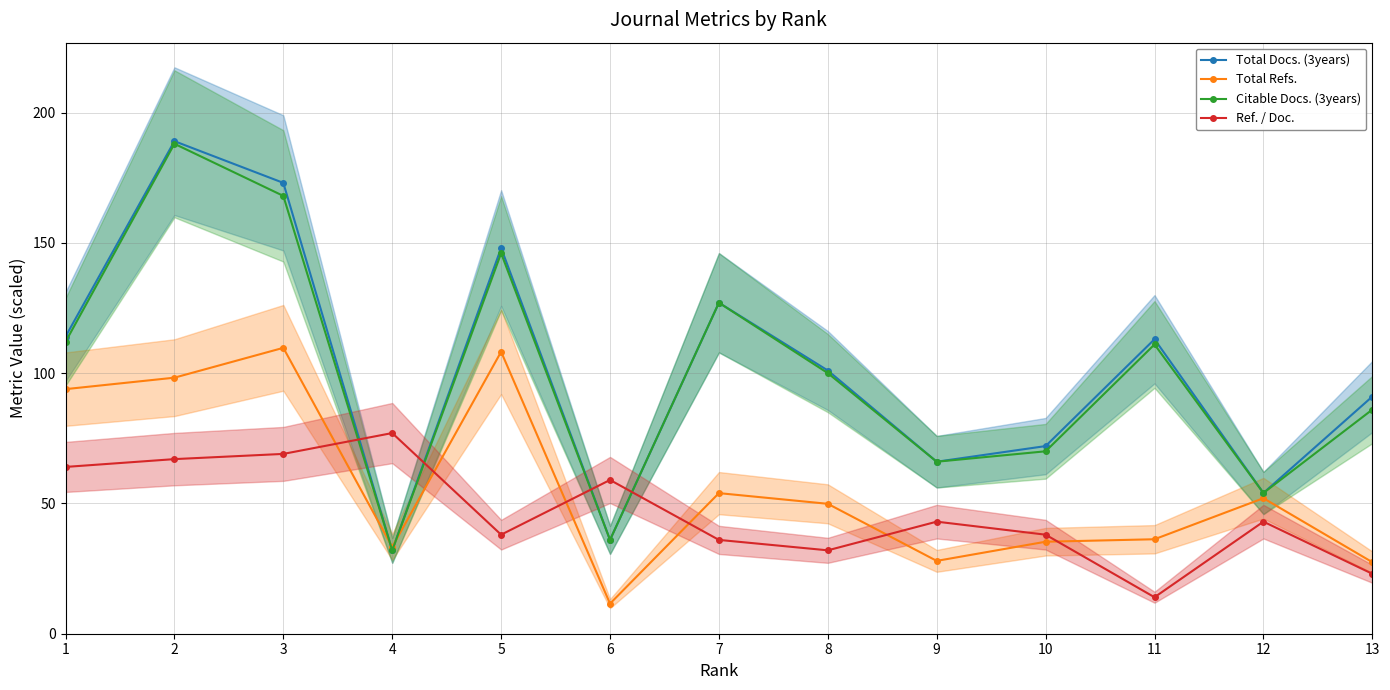

How many values in the Total Docs. (3years) series are below 101?

6